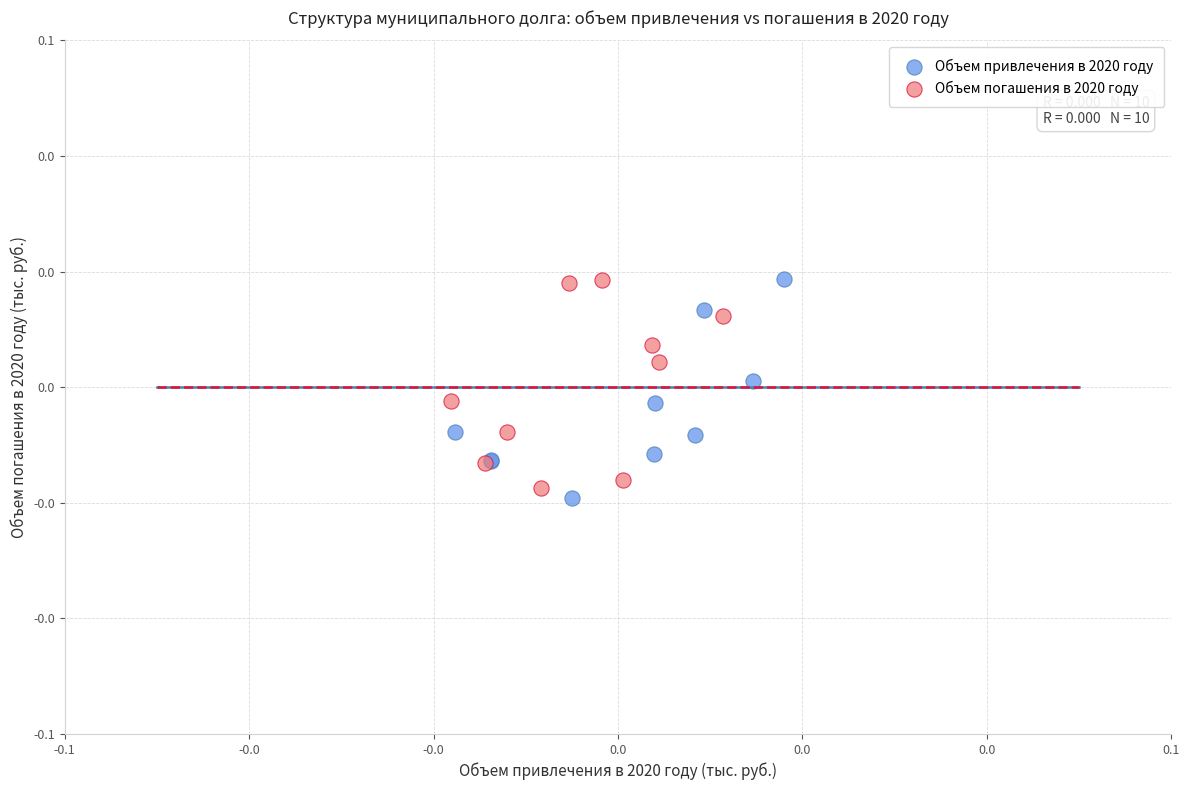

What are all the series names shown in the legend?

Объем привлечения в 2020 году, Объем погашения в 2020 году